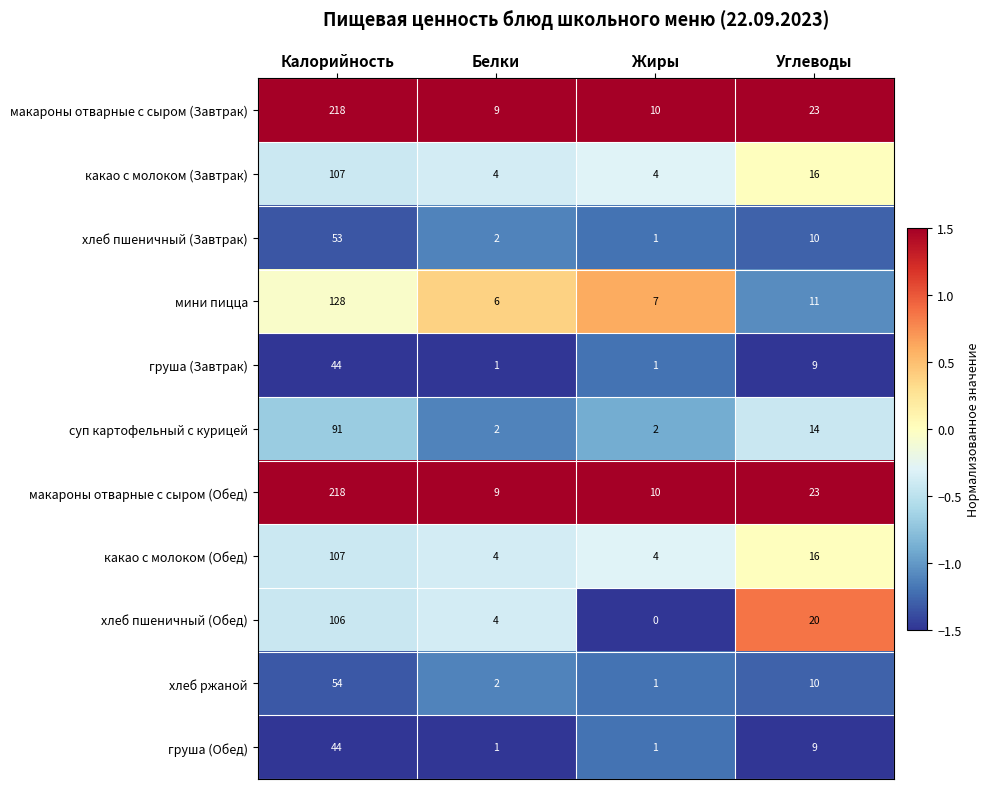

Is the value of хлеб пшеничный (Обед) at Углеводы greater than the value of мини пицца at Калорийность?

No